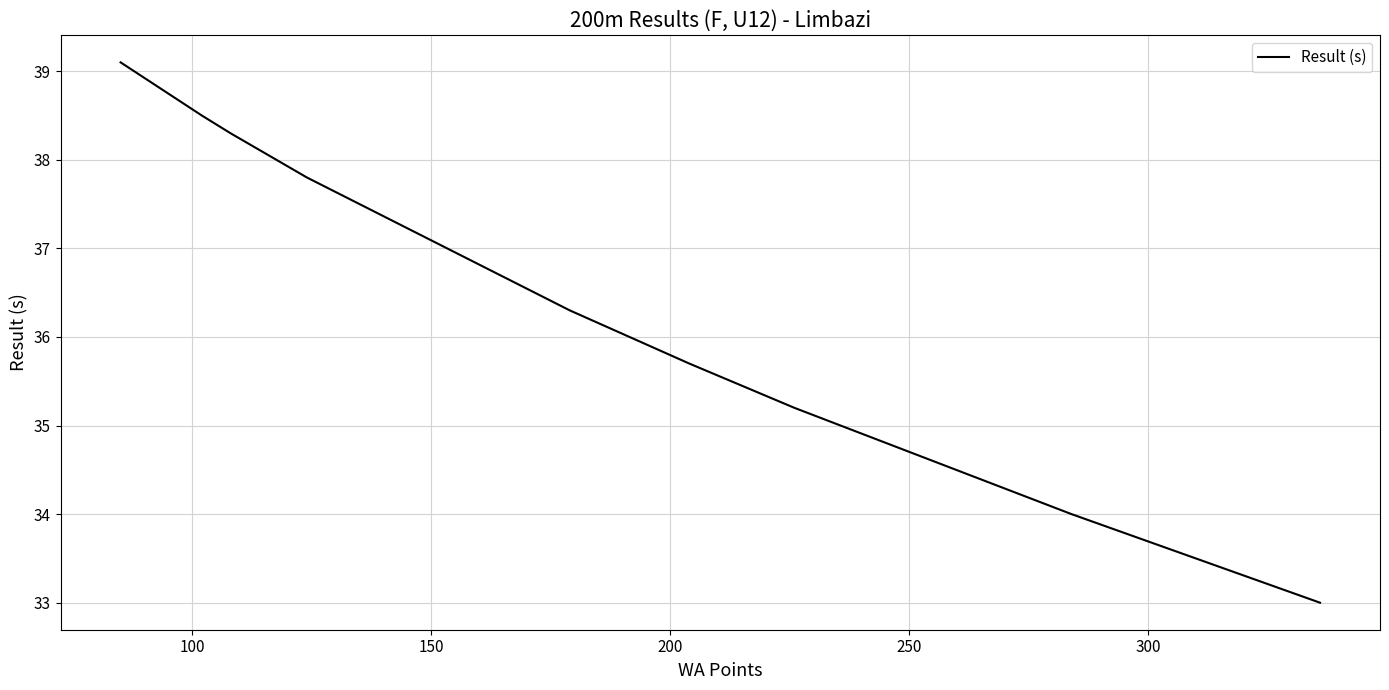

Read the value at 200.

35.7